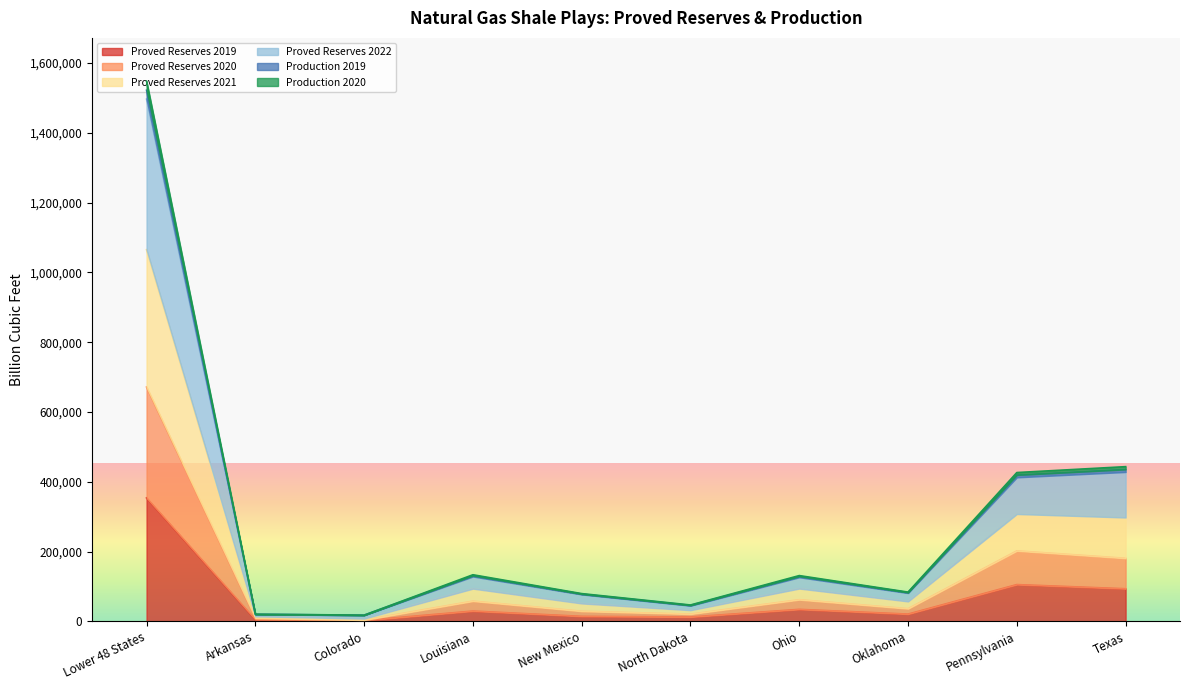

True or false: Proved Reserves 2019 and Production 2020 cross at least once.

False